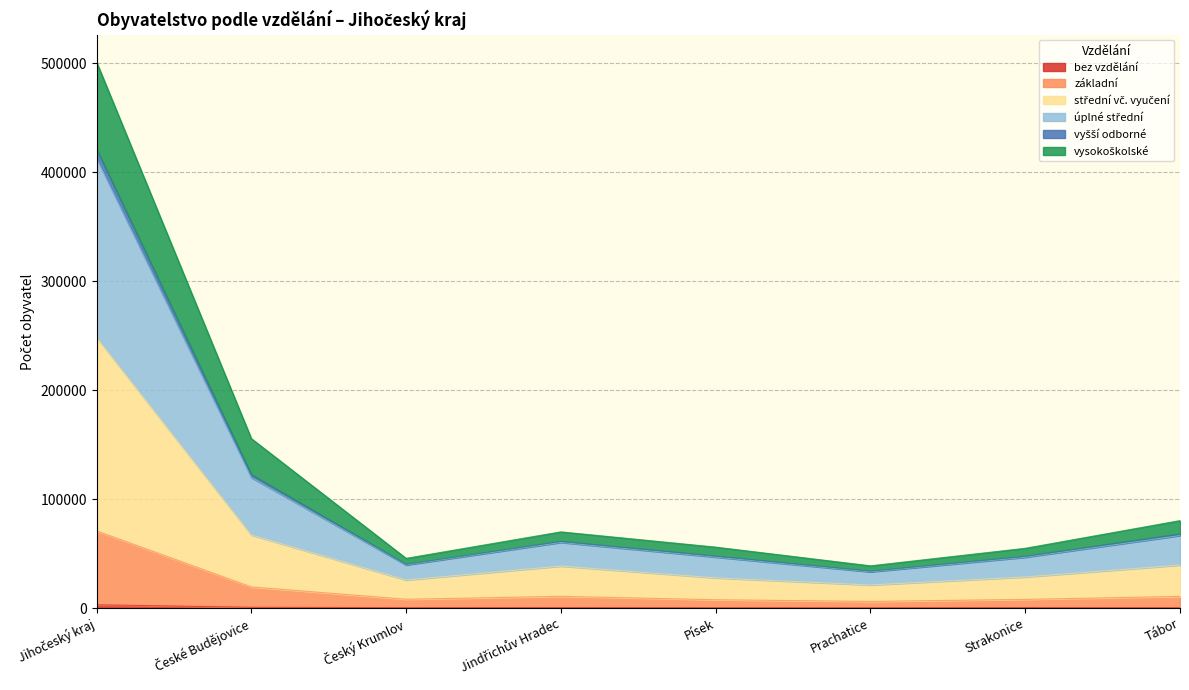

What is the difference between the highest and lowest values at Jindřichův Hradec?

69508